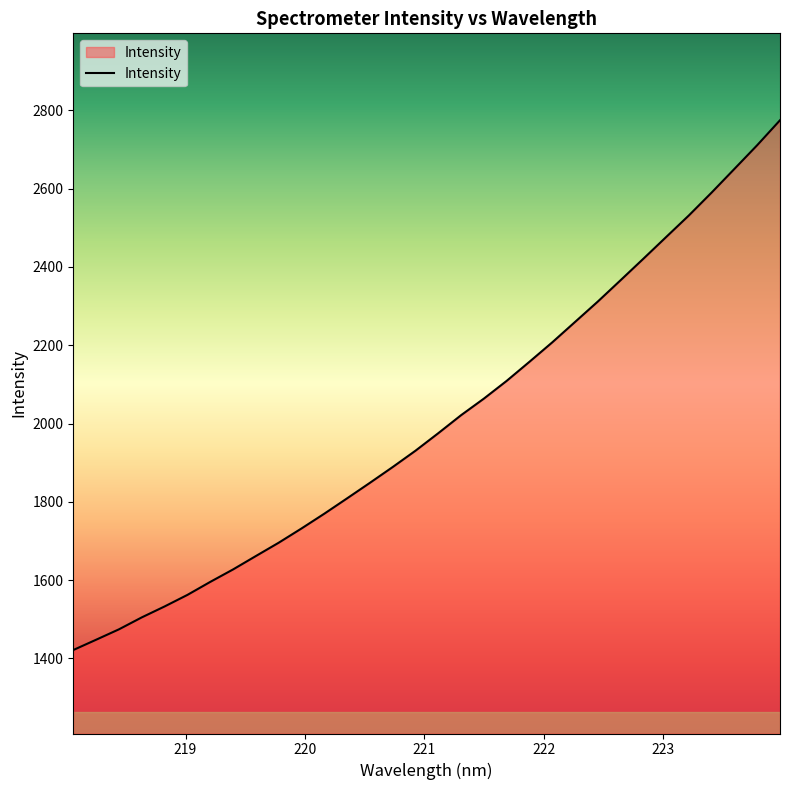

What is the average value?

2004.0